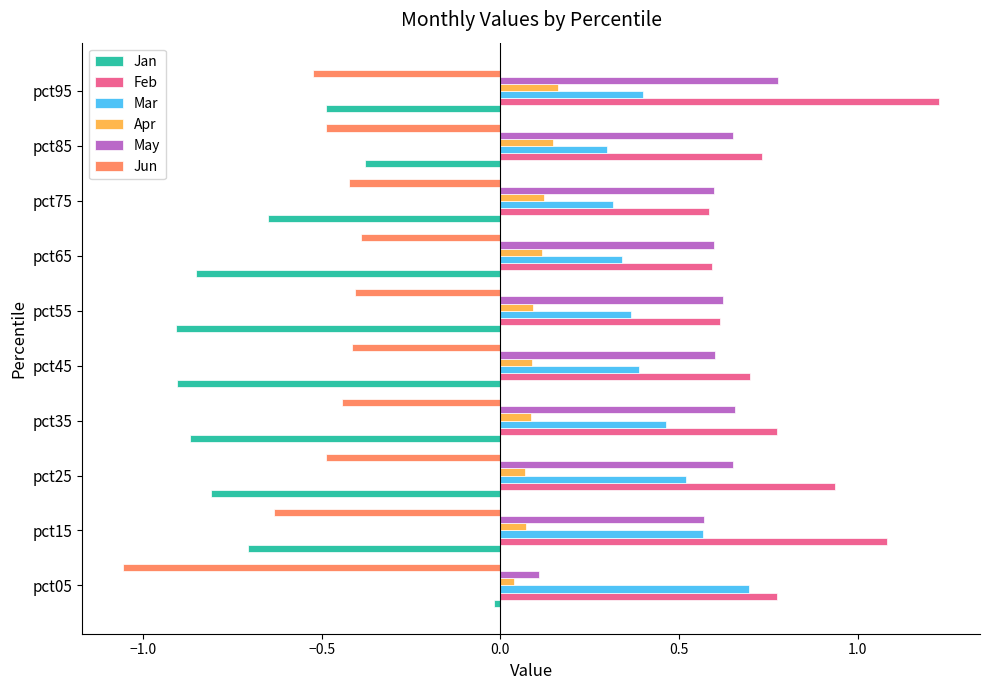

What is the sum of the May values at pct95 and pct85?

1.4